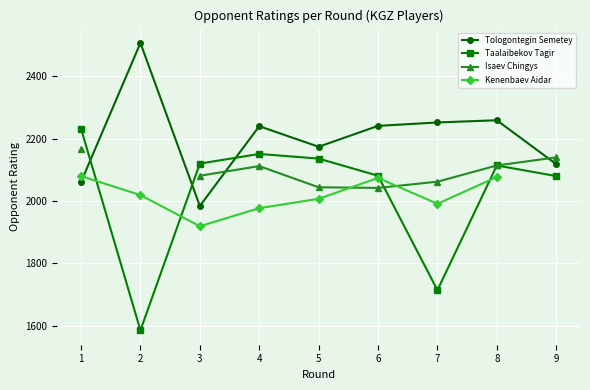

Which series has the largest total across all categories?

Tologontegin Semetey